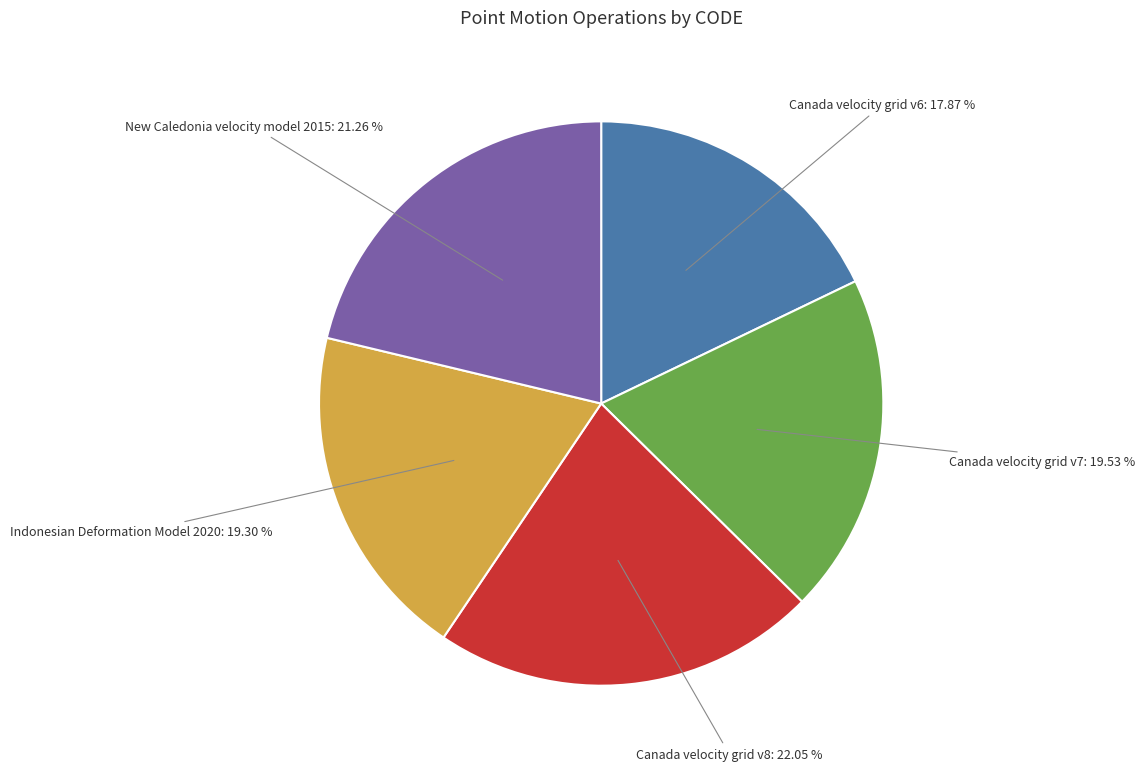

Is there a majority slice in this chart?

No